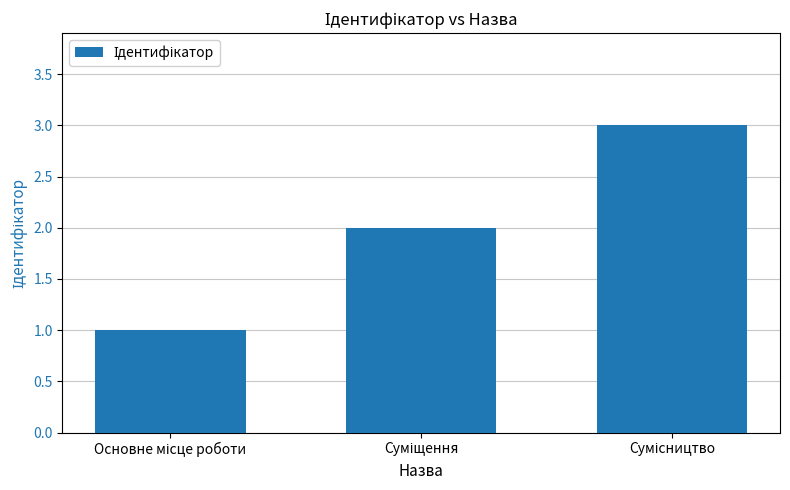

What is the greatest value displayed?

3